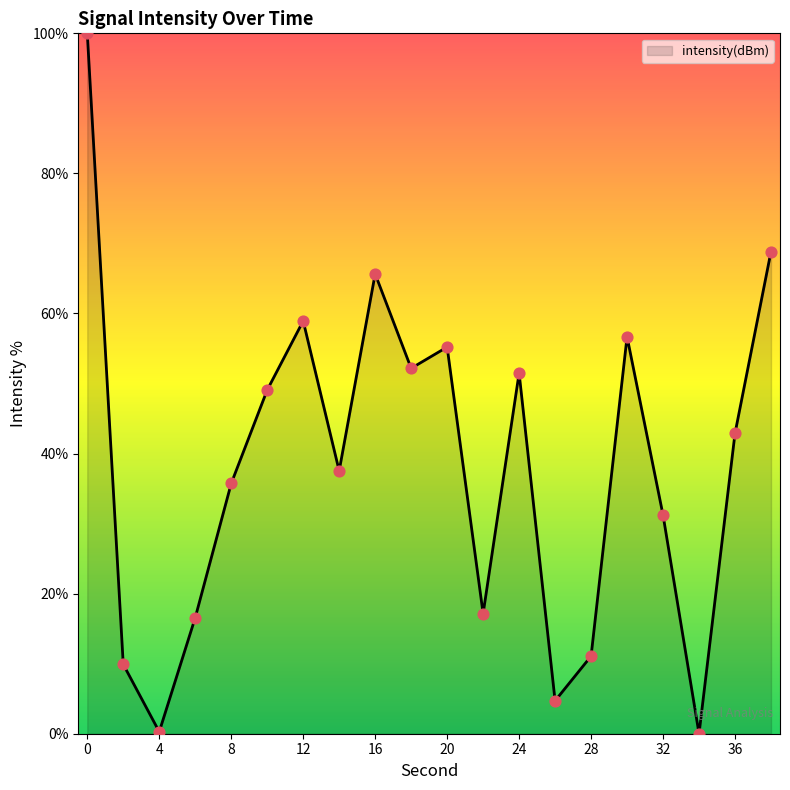

What is the maximum value shown in the chart?

100.0